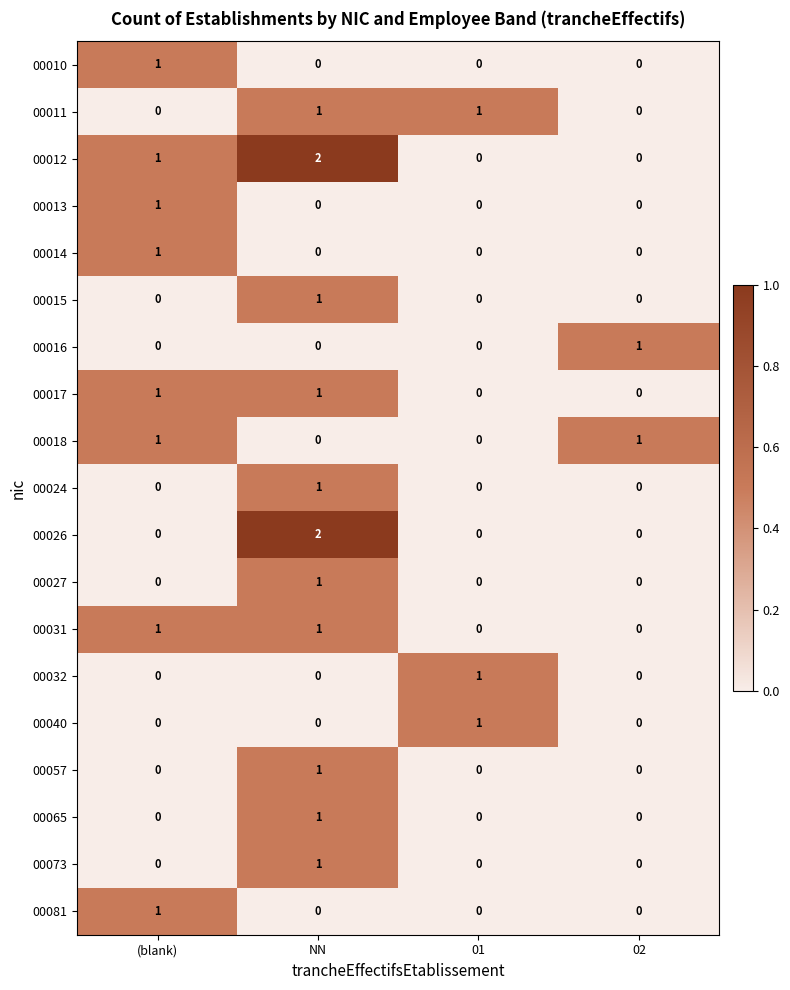

What is the spread (max minus min) of values at (blank)?

1